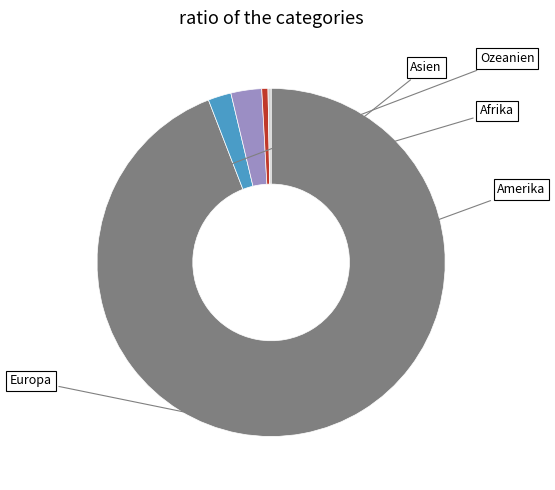

Does Europa represent more than half of the total?

Yes